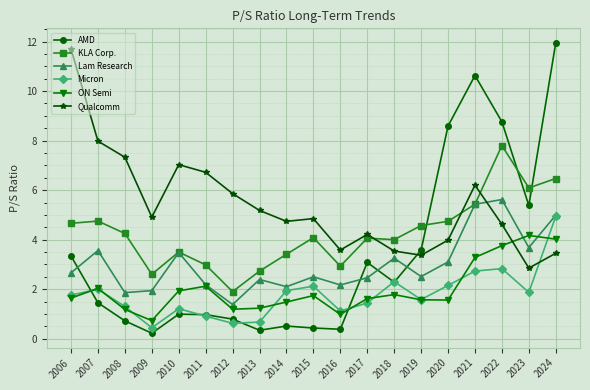

What is the difference between the AMD values at 2019 and 2023?

1.8